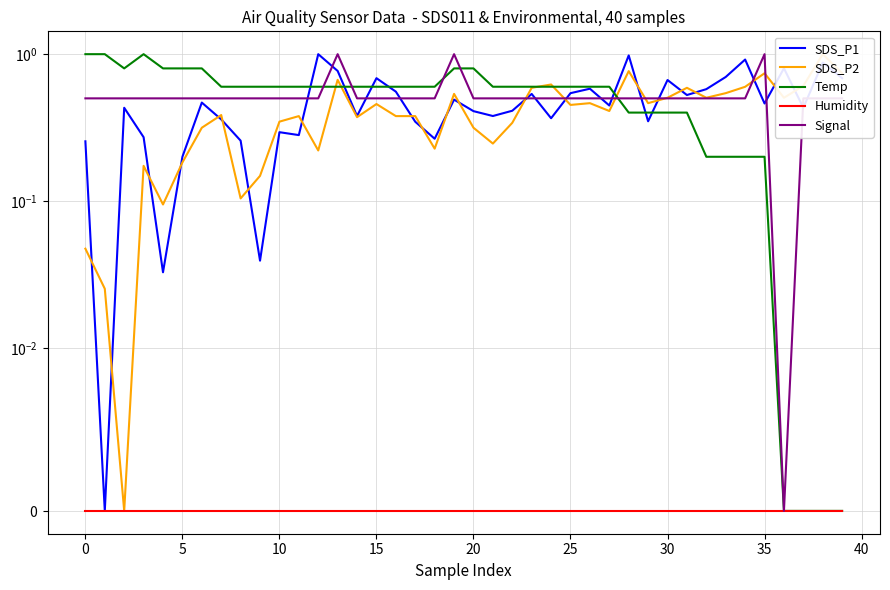

What is the label of the 8th point from the right?

32